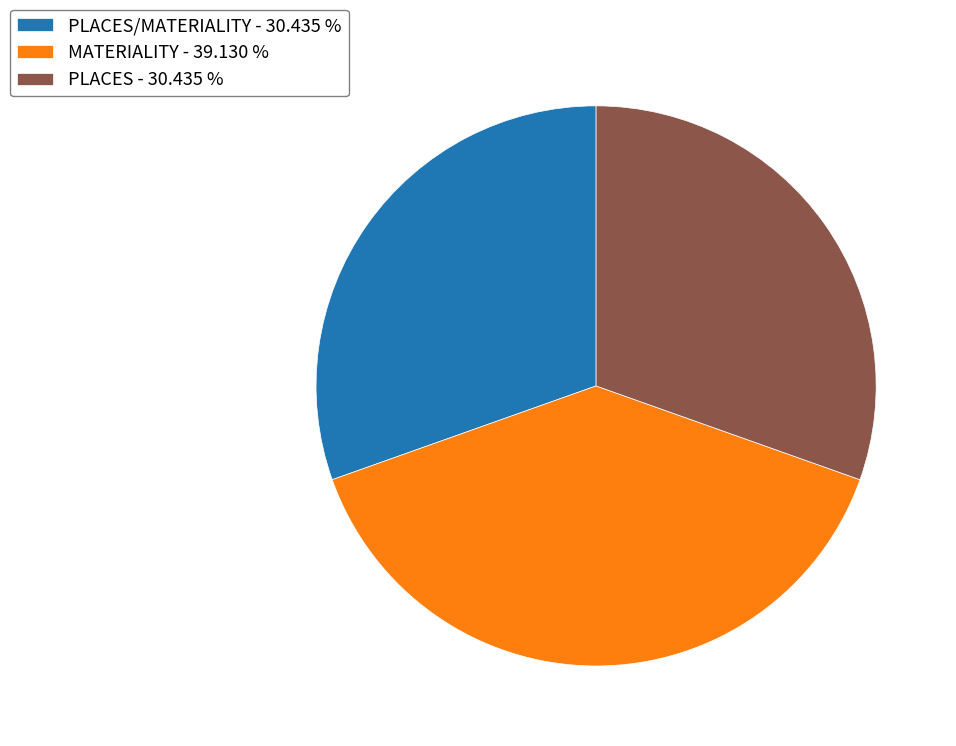

Does any single category account for the majority?

No